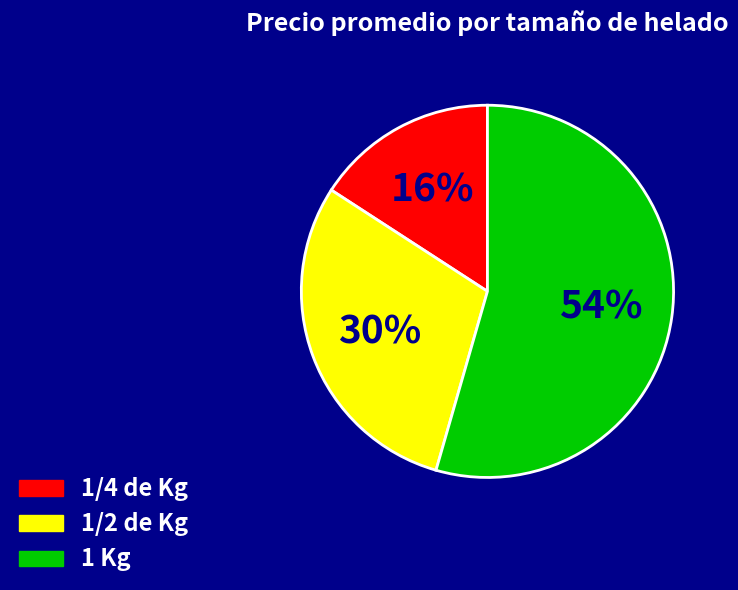

True or false: 1 Kg accounts for 69% of the total.

False